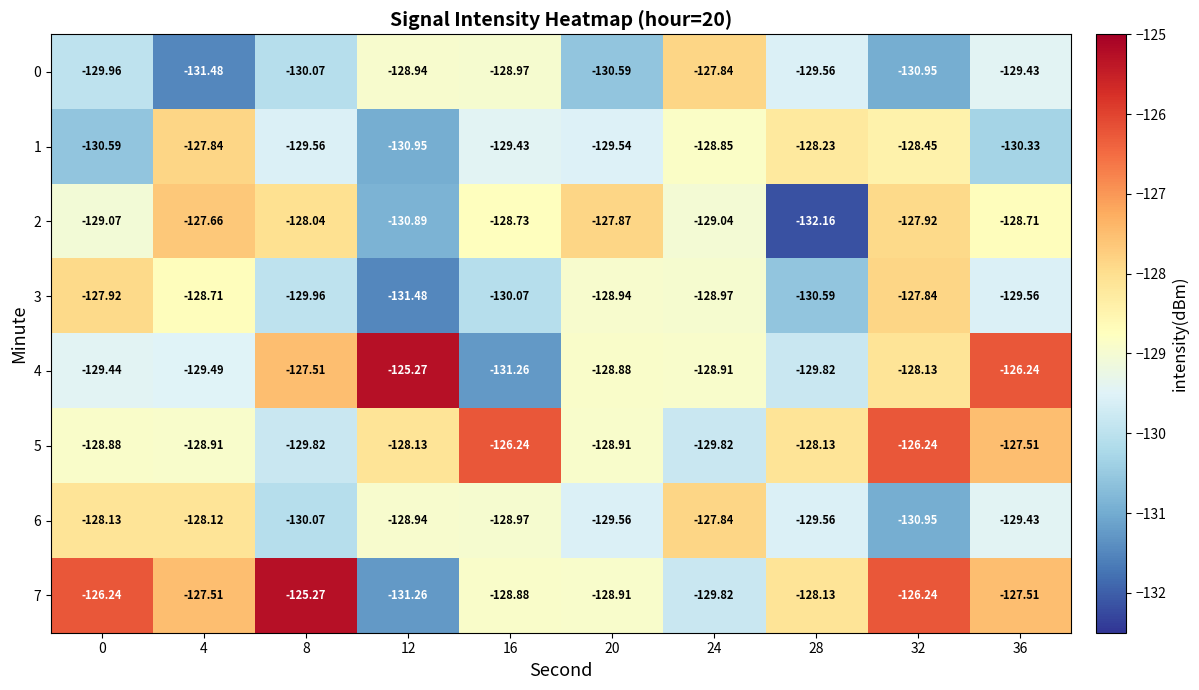

Is the value of 2 at 20 greater than the value of 7 at 16?

Yes